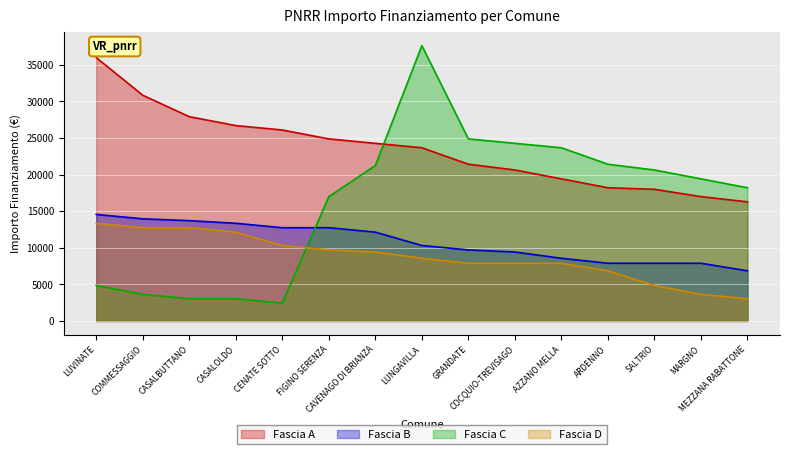

Rank the series by their maximum value, from highest to lowest.

Fascia C, Fascia A, Fascia B, Fascia D